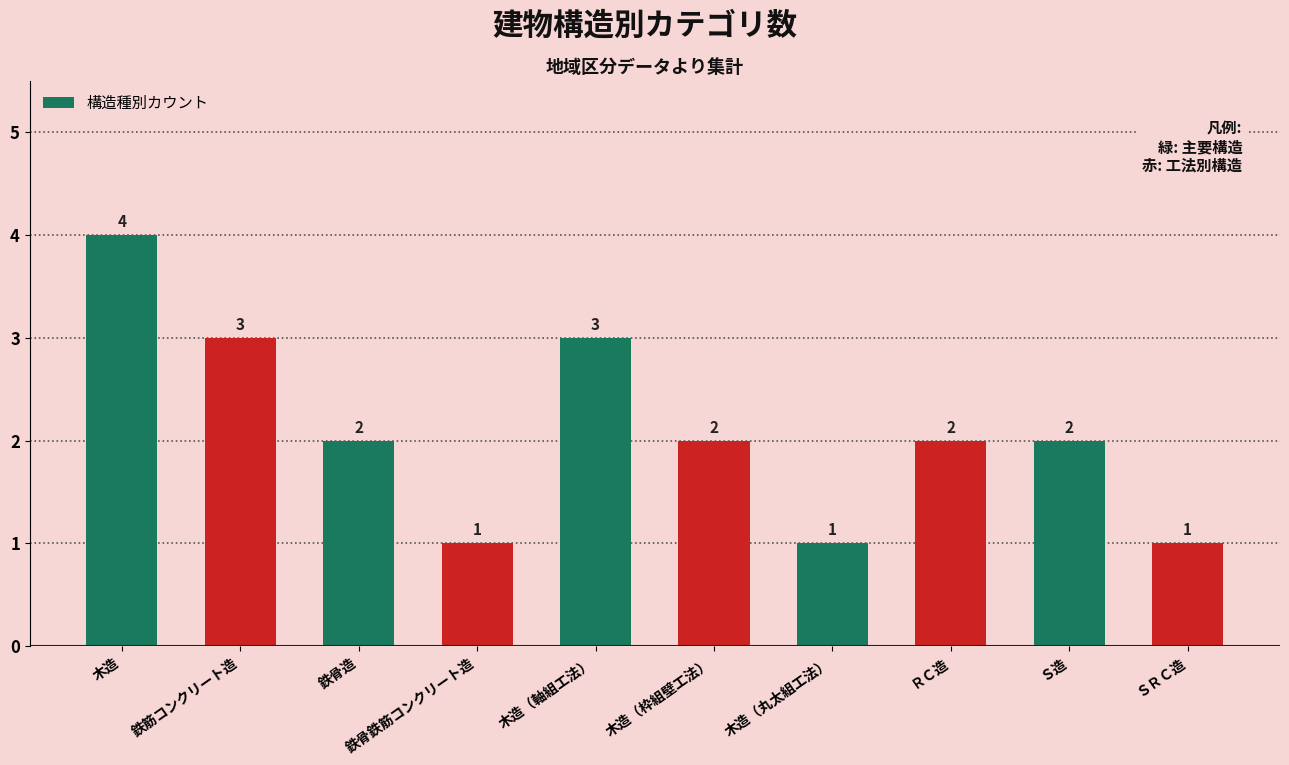

How many bars are there in total?

10